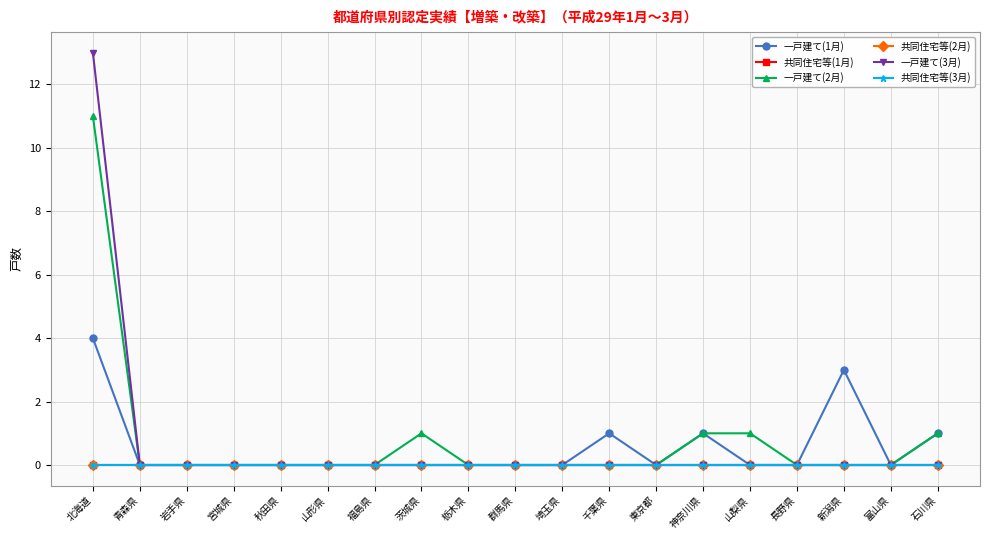

What is the greatest value displayed?

13